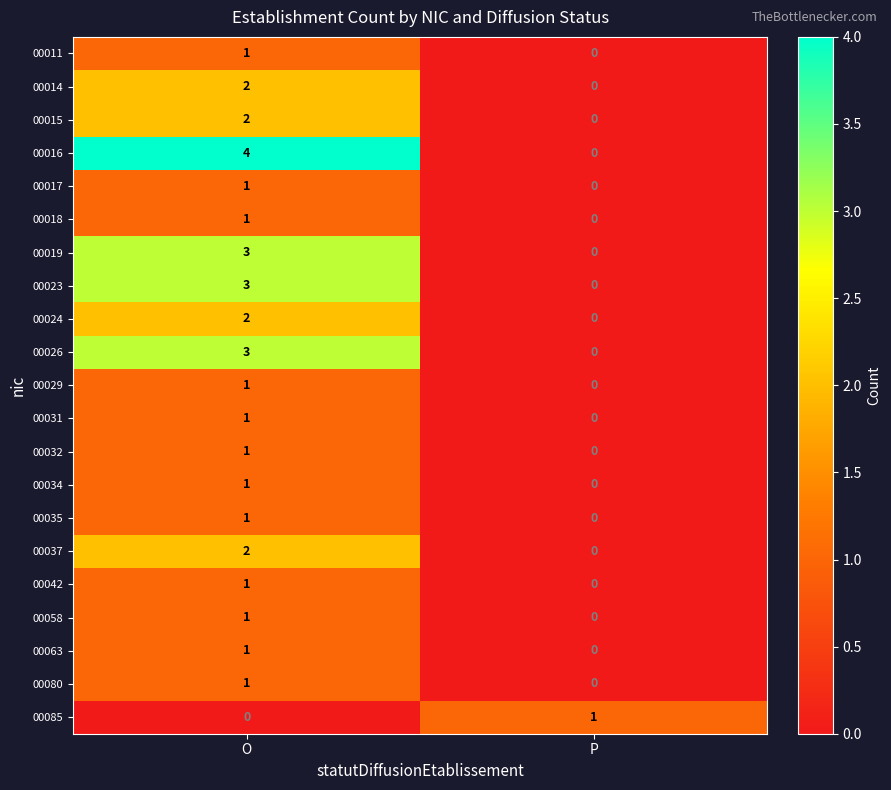

What is the maximum value shown in the chart?

4